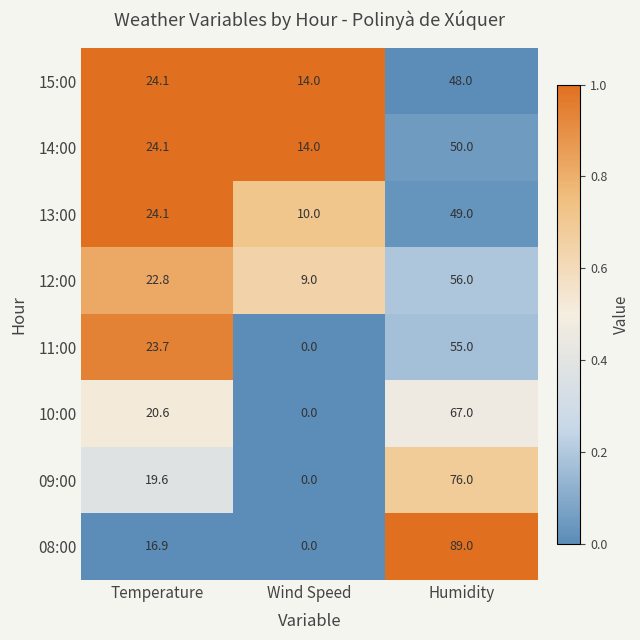

What is the spread (max minus min) of values at Humidity?

41.0